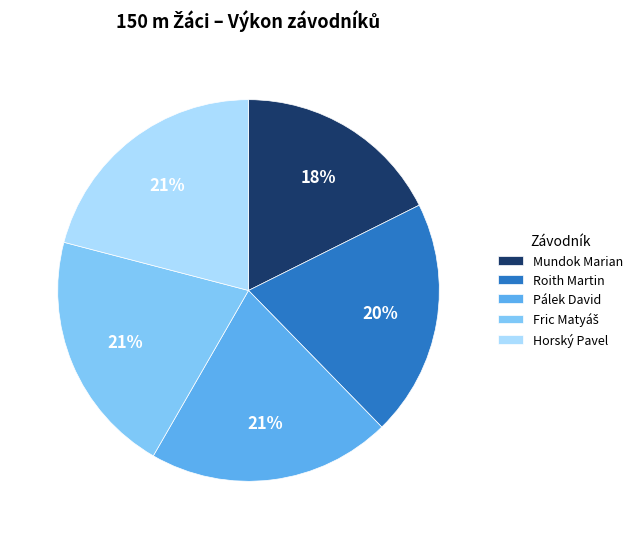

Is it true that Pálek David is 32% of the pie?

False